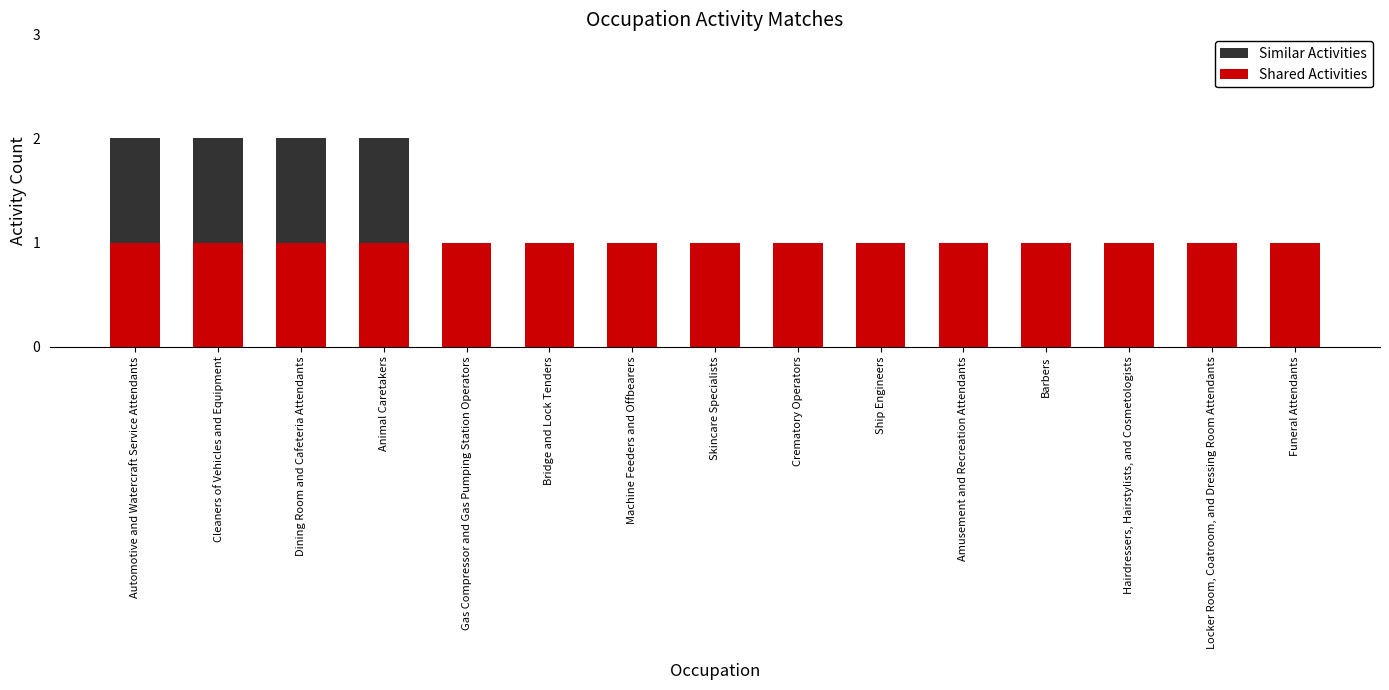

How many groups of bars are there?

15